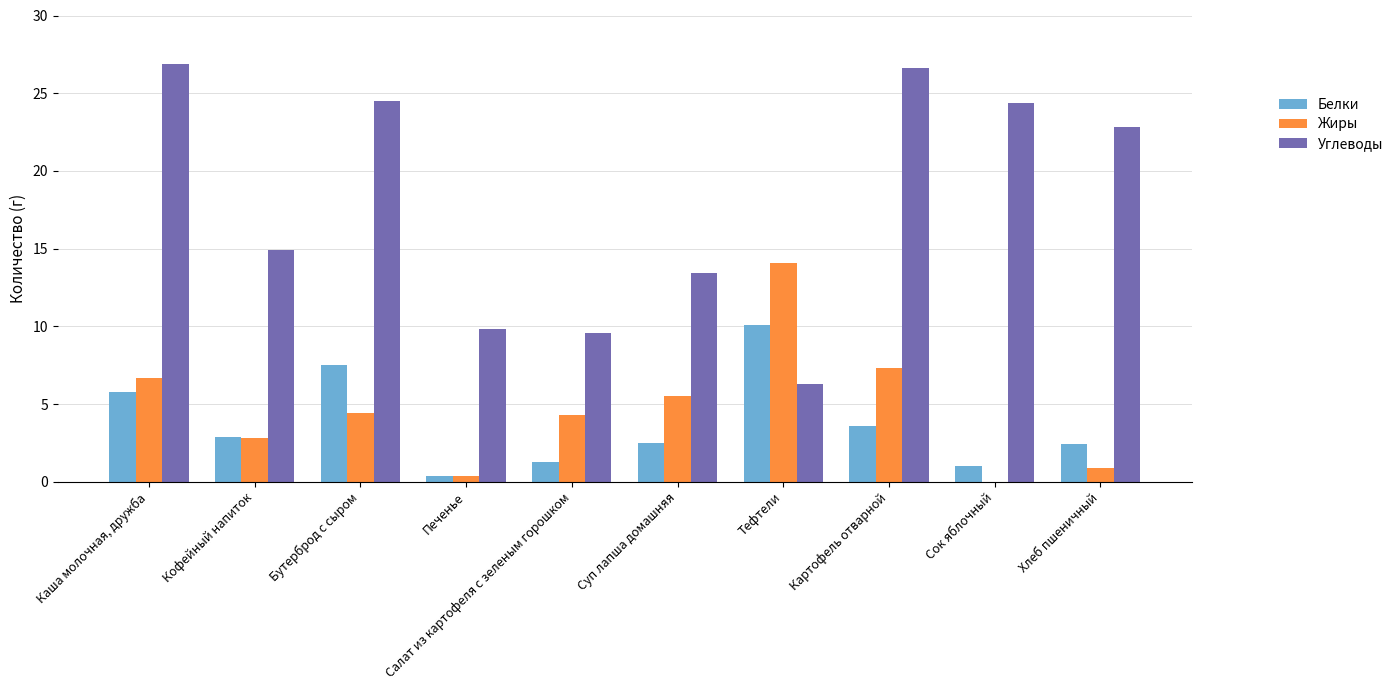

Where does the Углеводы series first go above 22?

Каша молочная, дружба